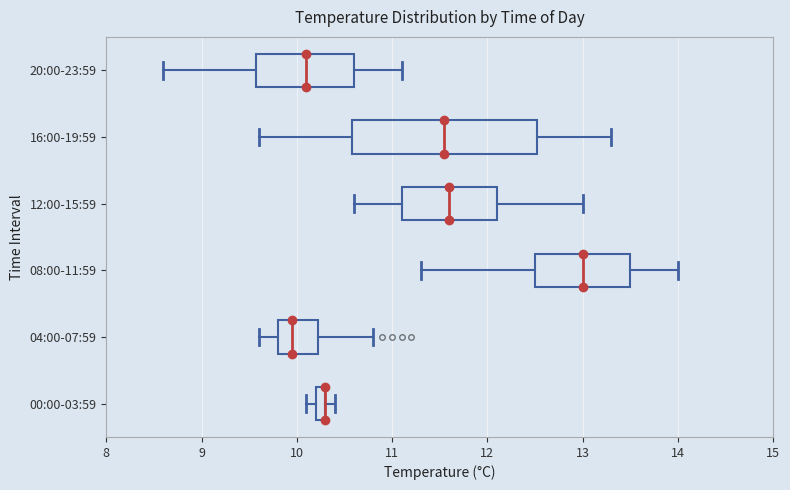

Where does the left whisker of the box for 08:00-11:59 end on the x-axis? The values are not printed on the chart, so give them approximately, as read against the axis.

11.3